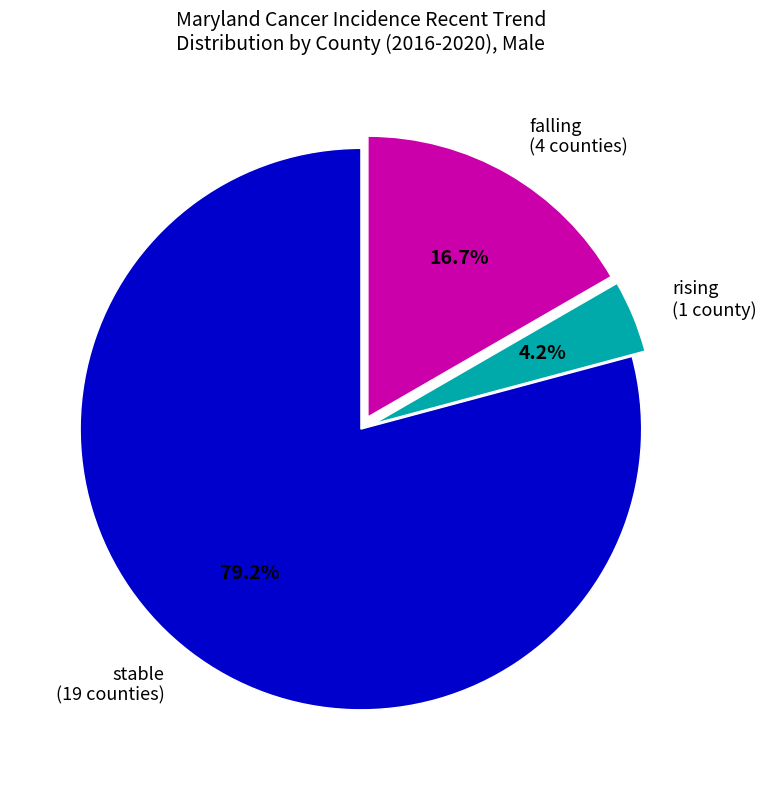

Count the number of slices in the pie.

3